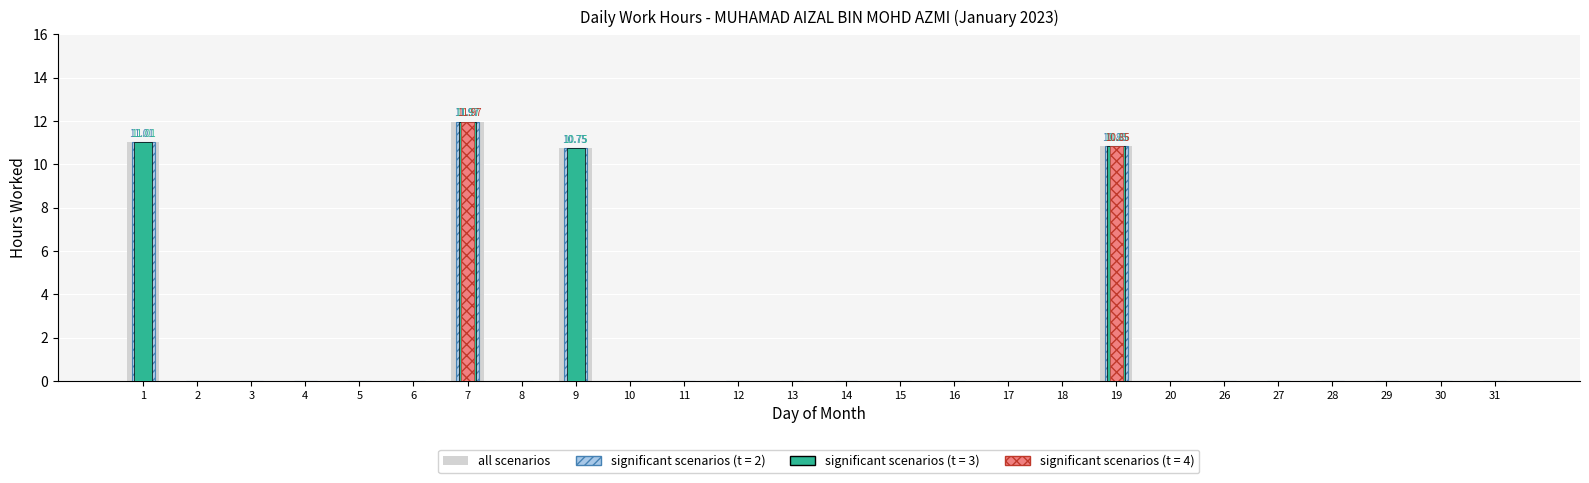

What is the greatest value displayed?

12.0